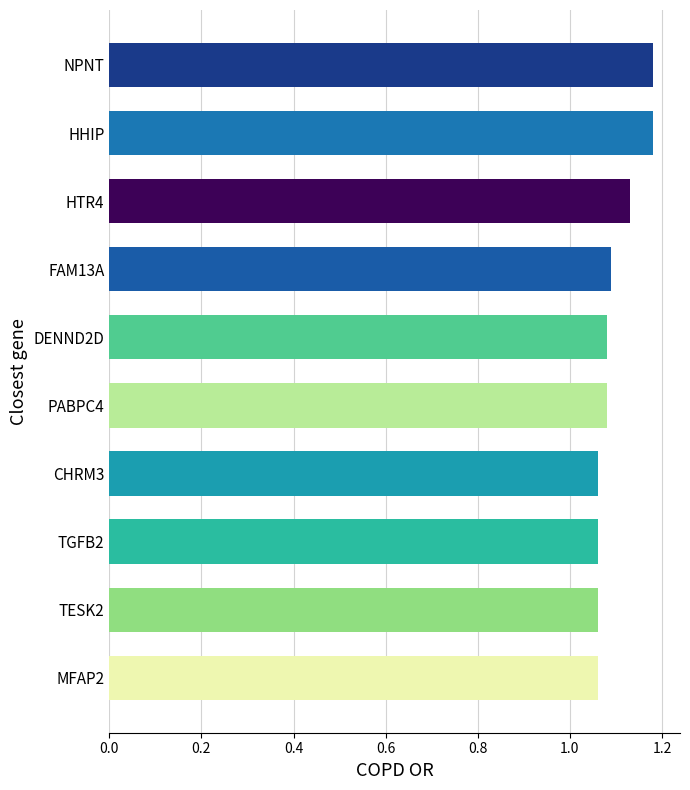

What is the sum of all values?

11.0